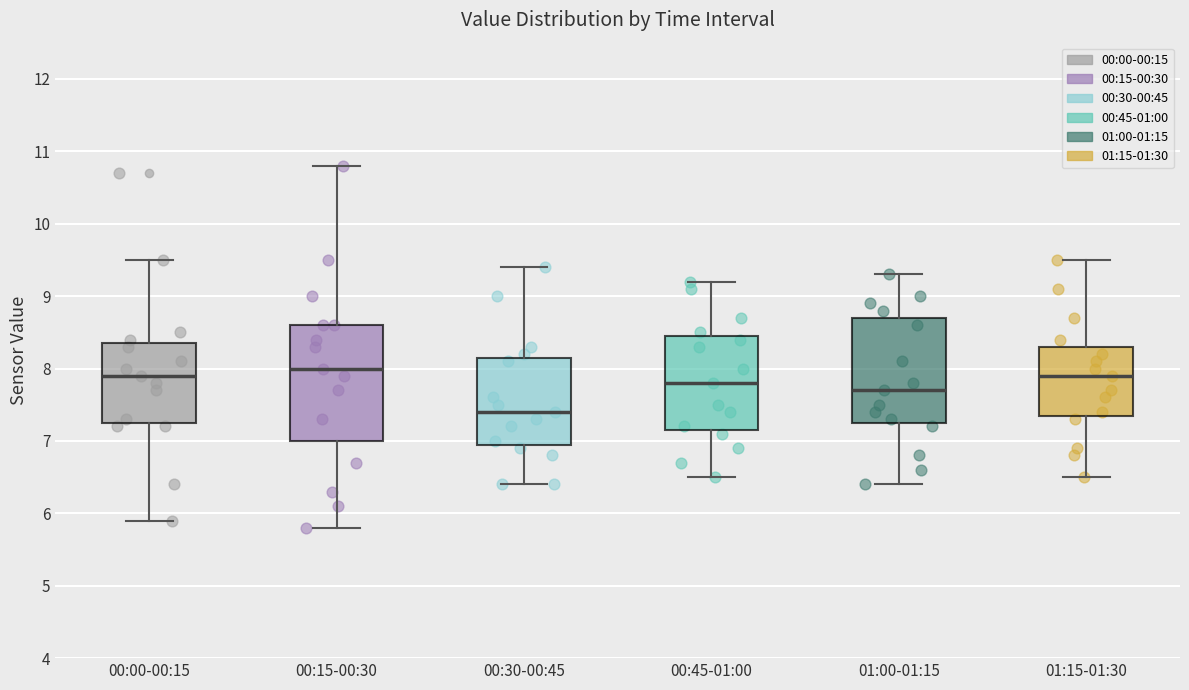

Which box is the tallest, from its lower edge to its upper edge?

00:15-00:30